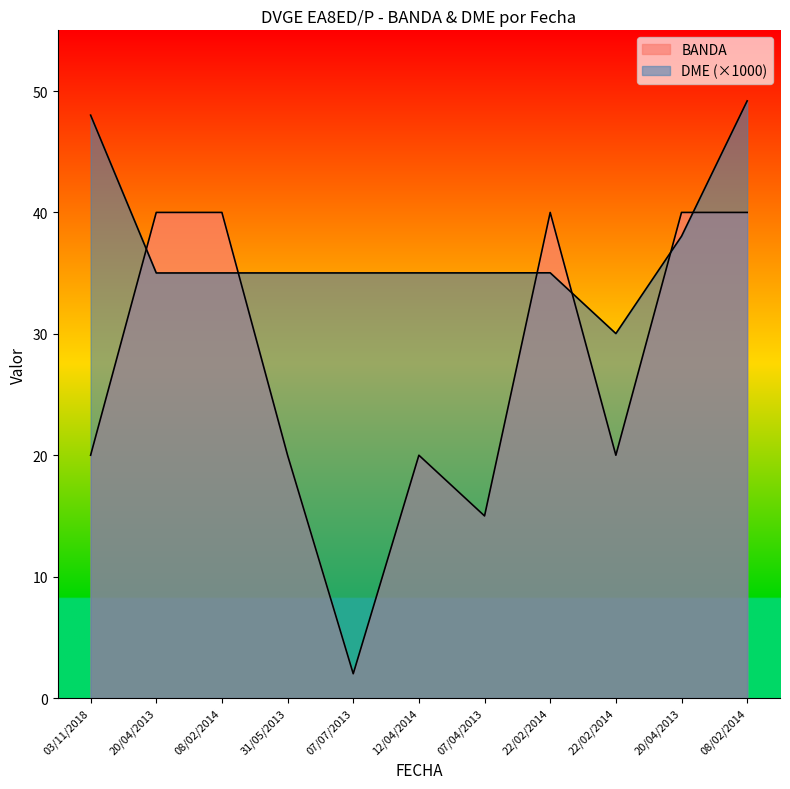

What is the total value across all series at 20/04/2013?

75.0